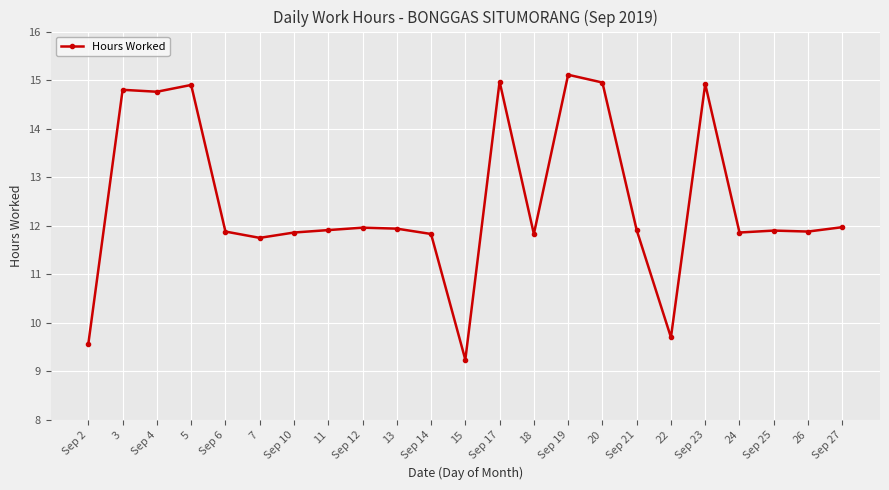

Does the chart display data point markers on the line(s)?

Yes